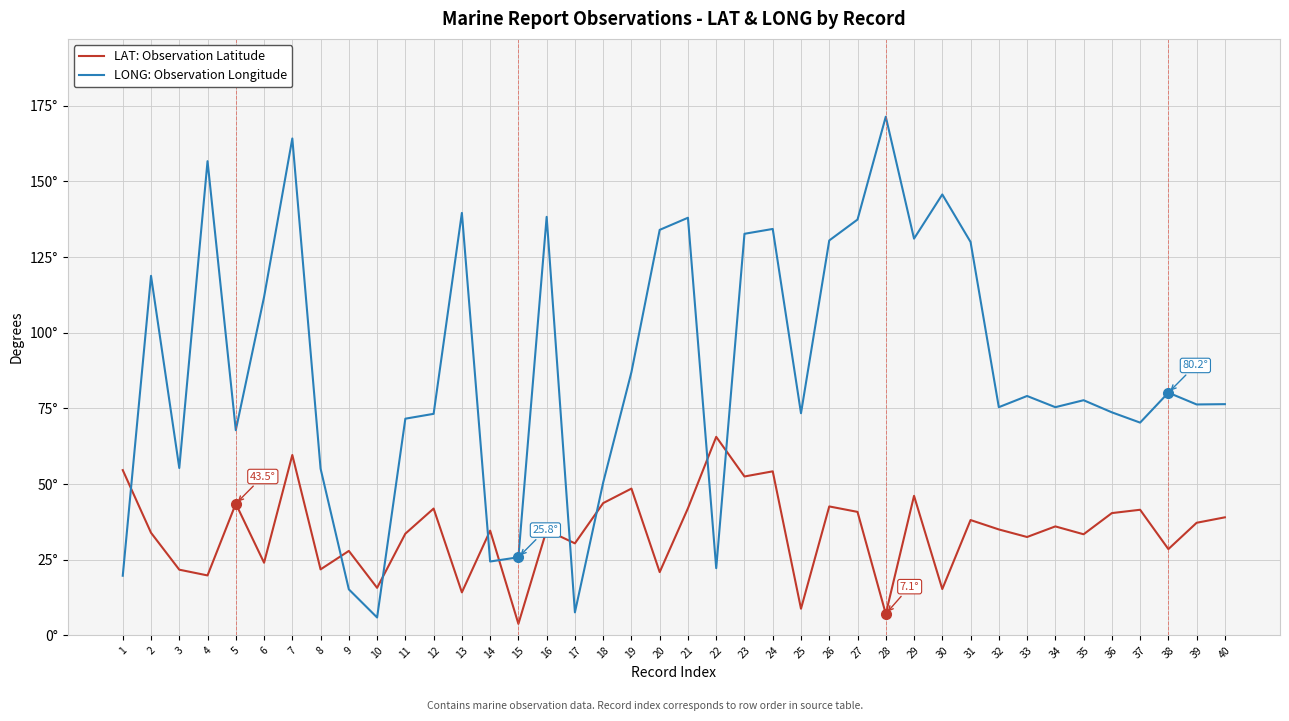

The LAT: Observation Latitude series shows 7.1 at 28. True or false?

True